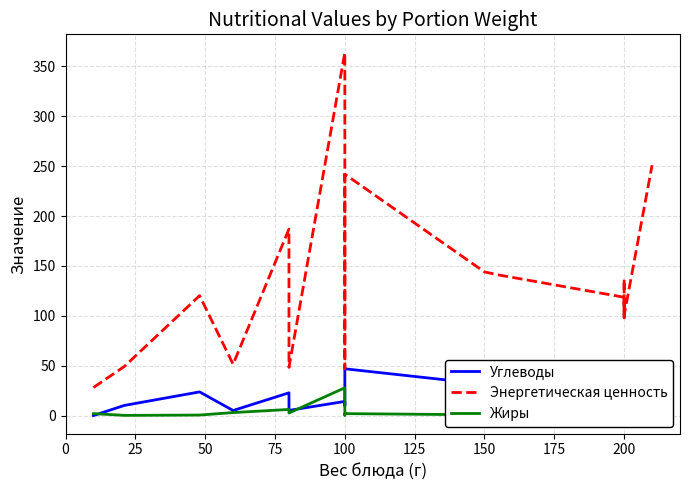

The Энергетическая ценность series shows 8.0 at 0. True or false?

False